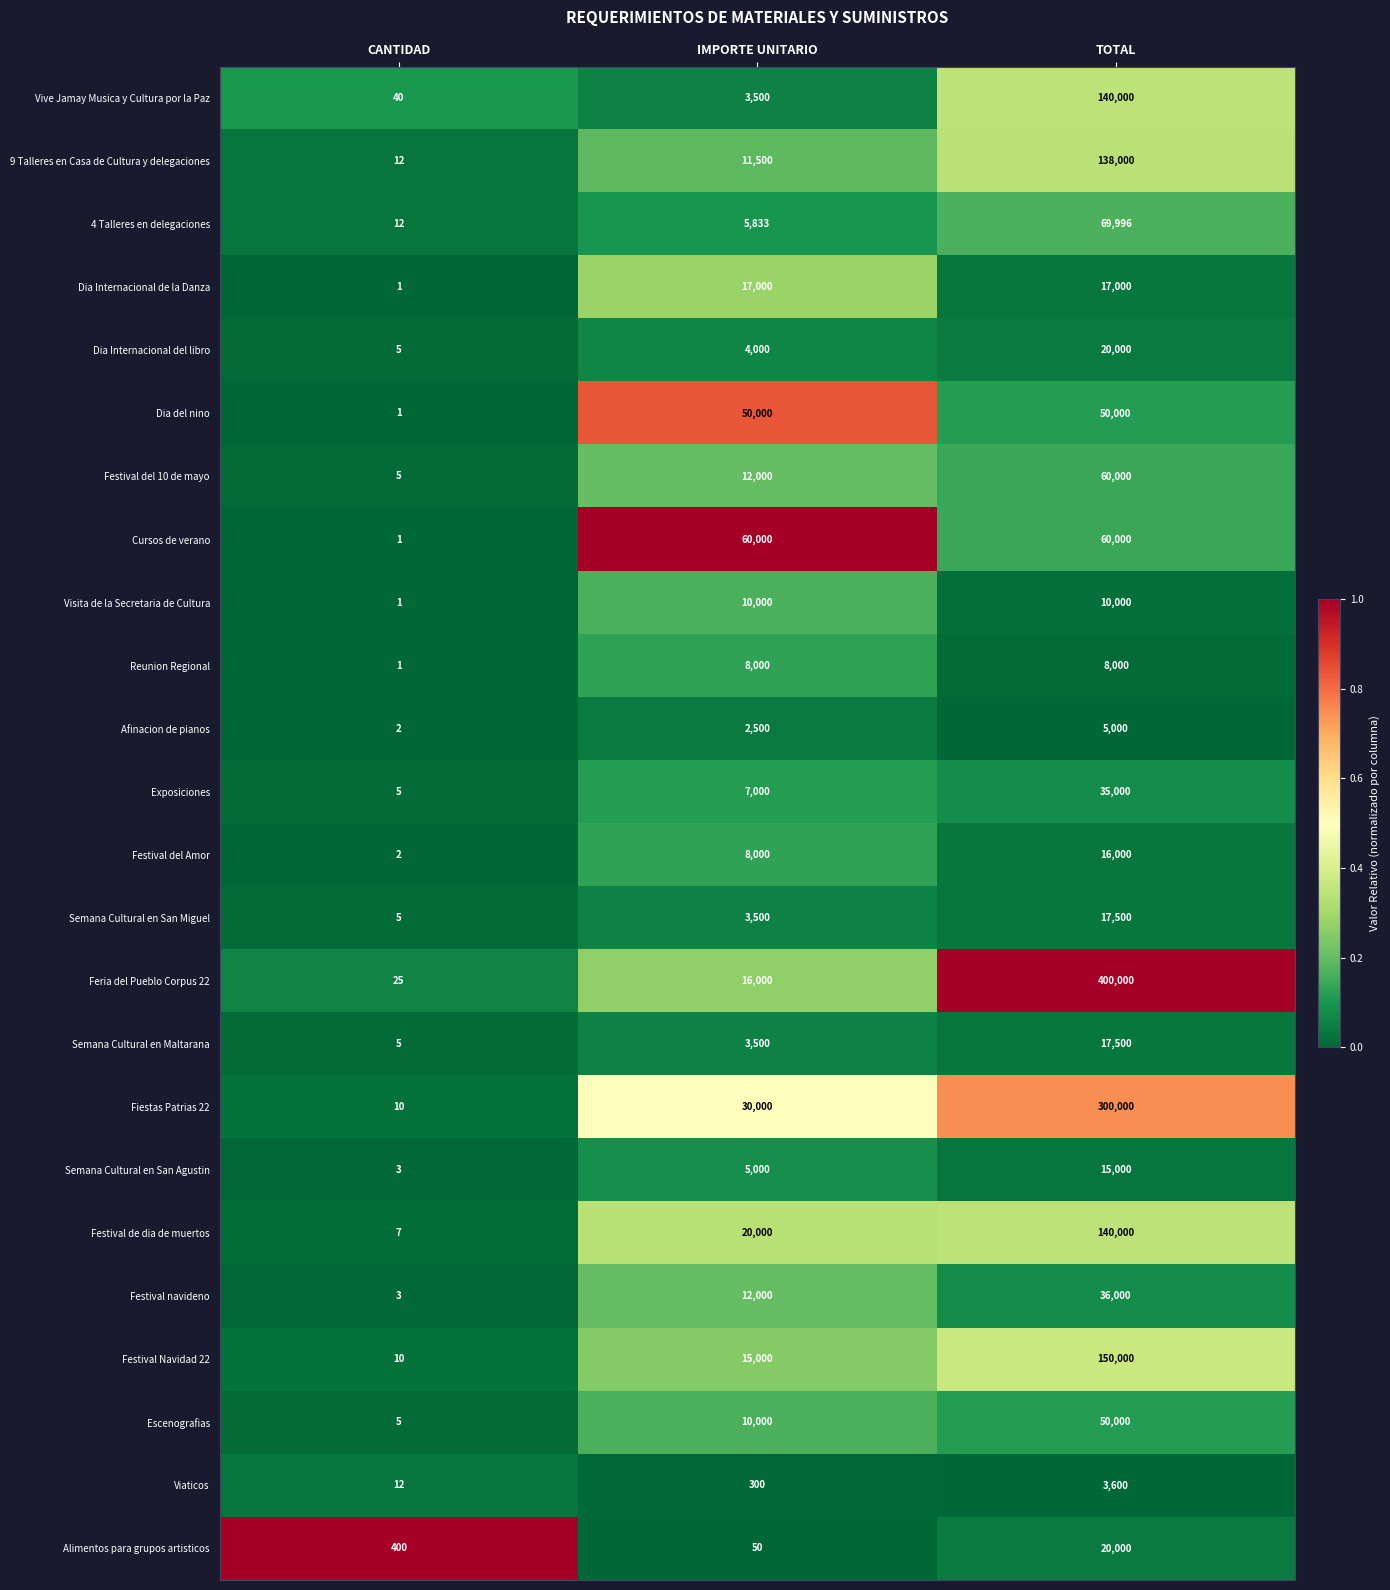

Is the value of Fiestas Patrias 22 at IMPORTE UNITARIO greater than the value of Semana Cultural en San Agustin at IMPORTE UNITARIO?

Yes